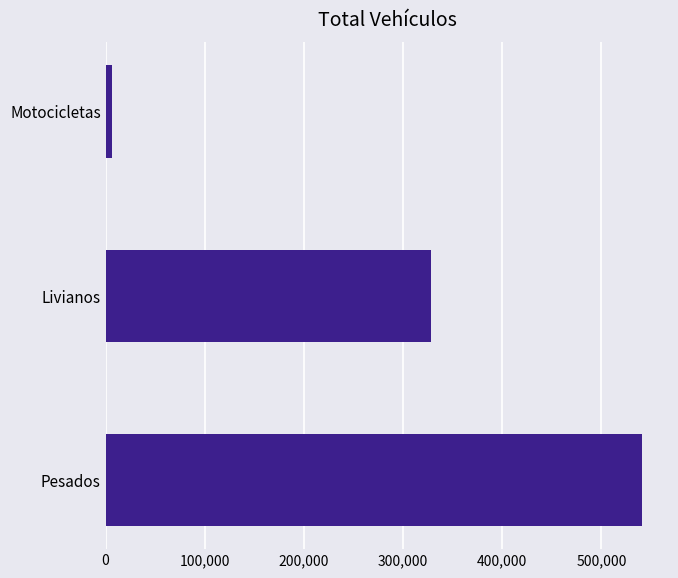

How many series are shown in this chart?

1